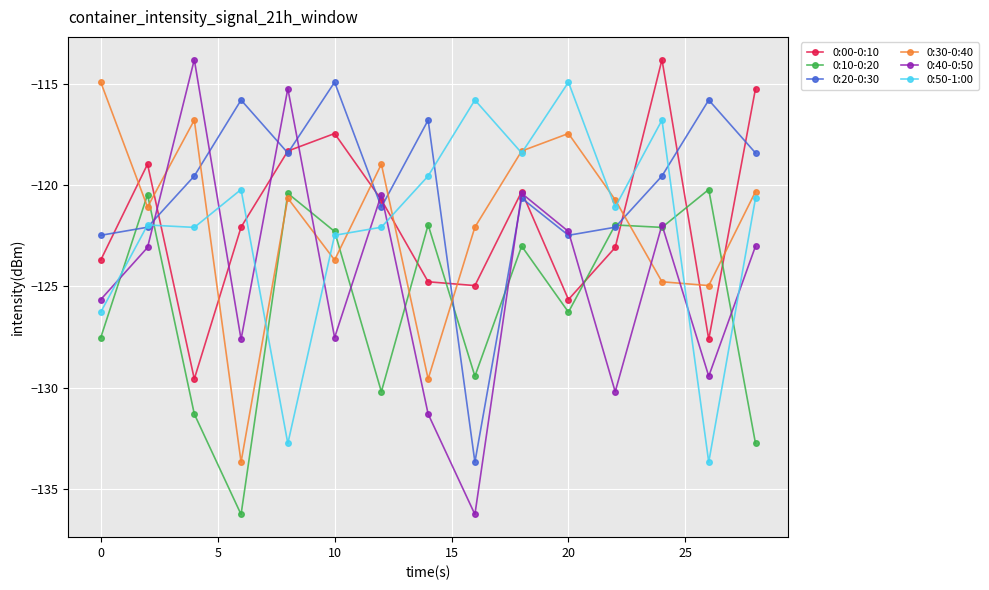

Which series has the widest spread of values?

0:40-0:50